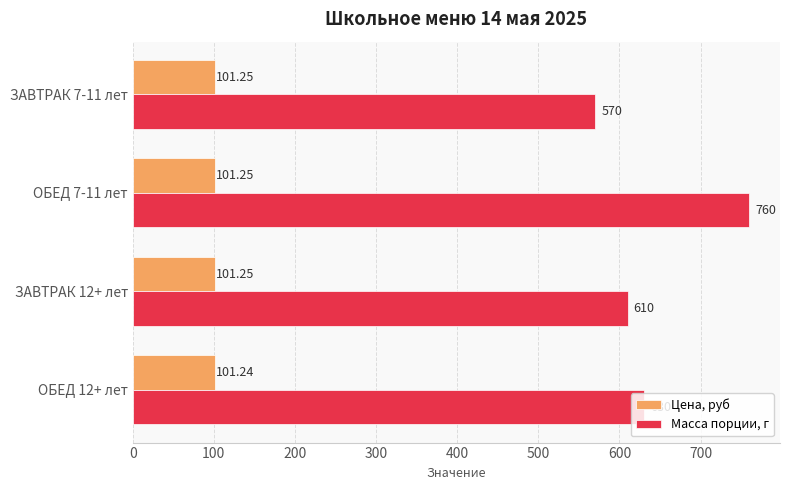

What is the difference between the second highest and minimum values in the Масса порции, г series?

60.0